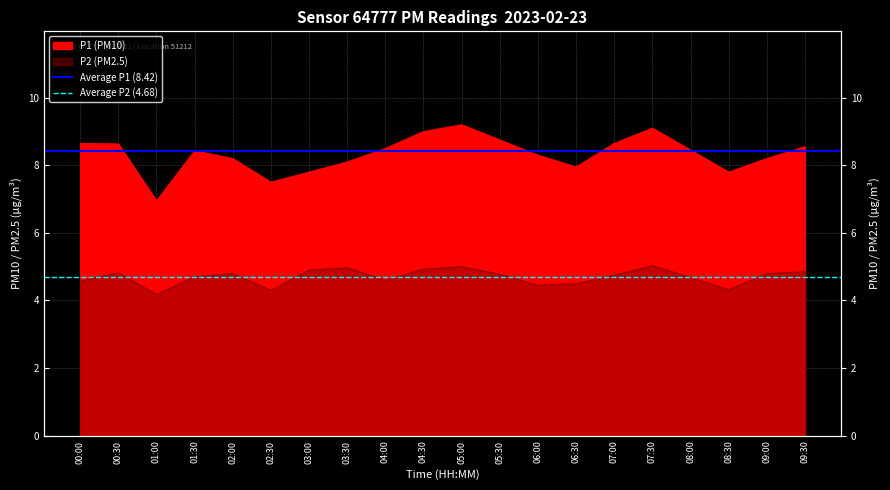

Where is Average P2 (4.68) nearest to the value 4?

00:00